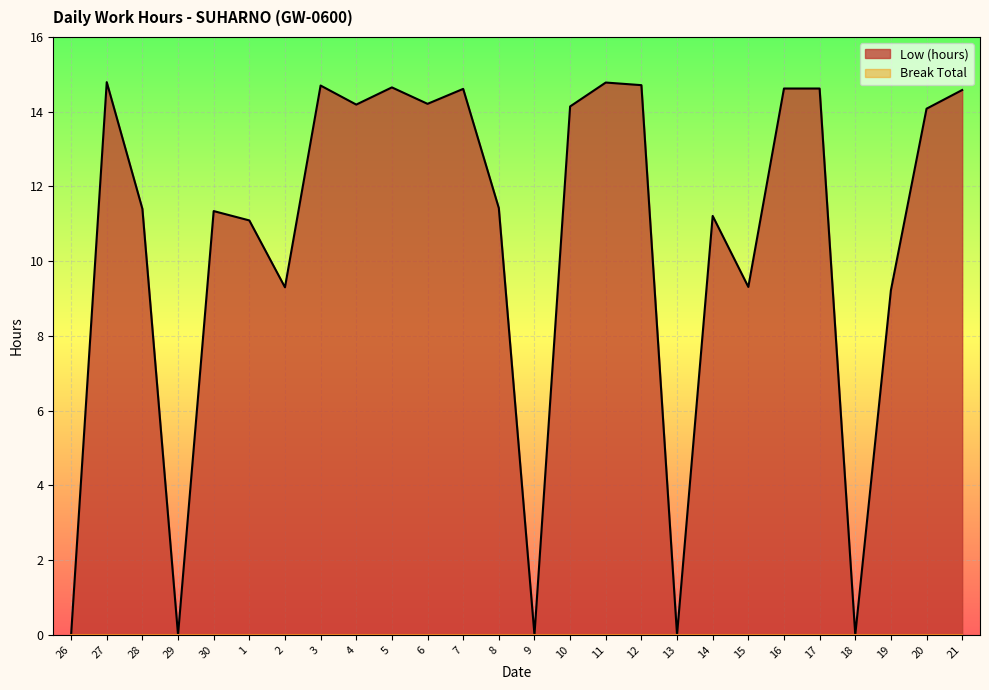

List the labels in order of value, smallest first.

26, 29, 9, 13, 18, 19, 2, 15, 1, 14, 30, 28, 8, 20, 10, 4, 6, 21, 7, 16, 17, 5, 3, 12, 11, 27